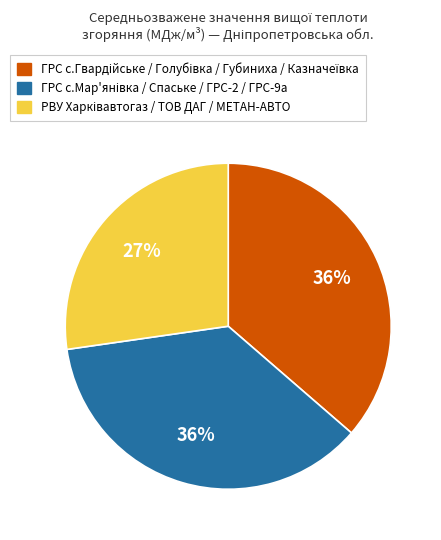

To the nearest percent, what is the average slice percentage?

33%